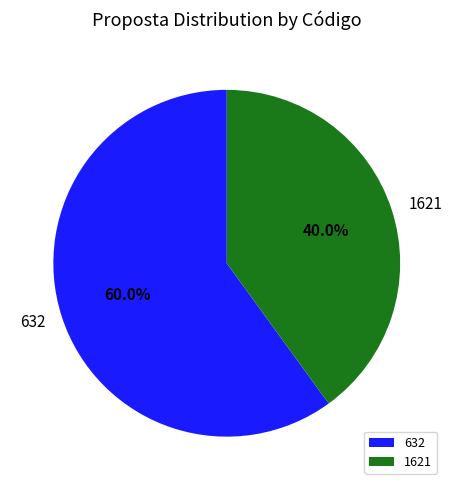

How many segments does this pie chart have?

2